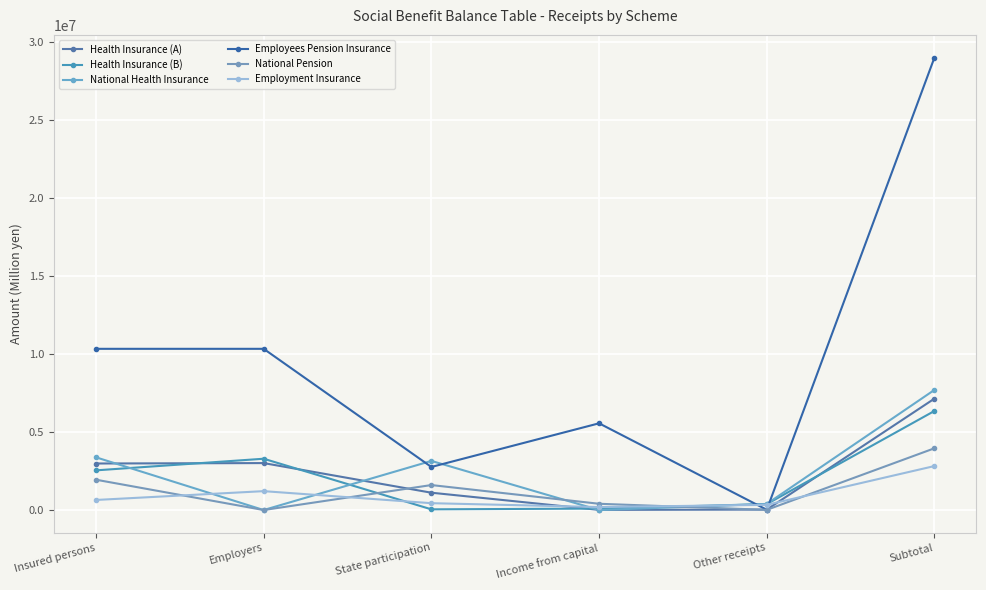

What is the label of the 3rd point from the right?

Income from capital